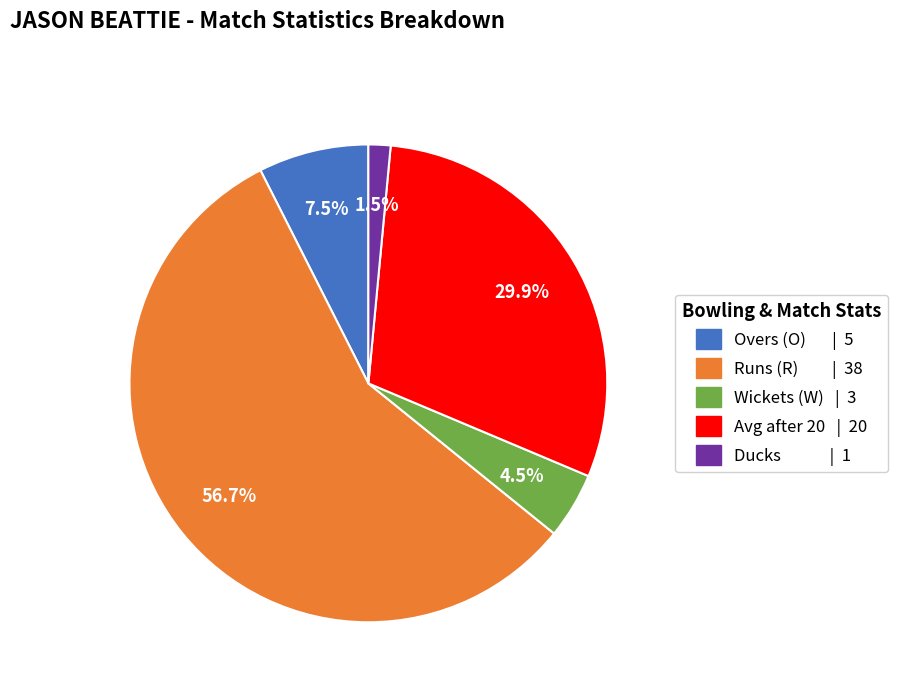

What percentage do Ducks | 1 and Overs (O) | 5 together represent?

9.0%